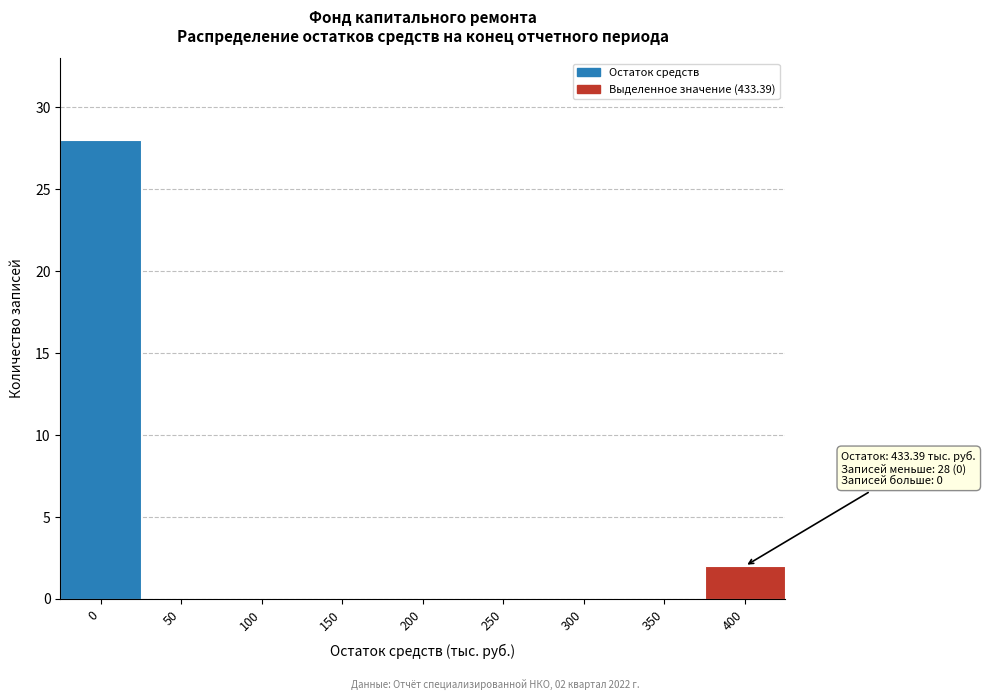

Reading left to right, list all the values displayed in this chart.

0=28	50=0	100=0	150=0	200=0	250=0	300=0	350=0	400=2